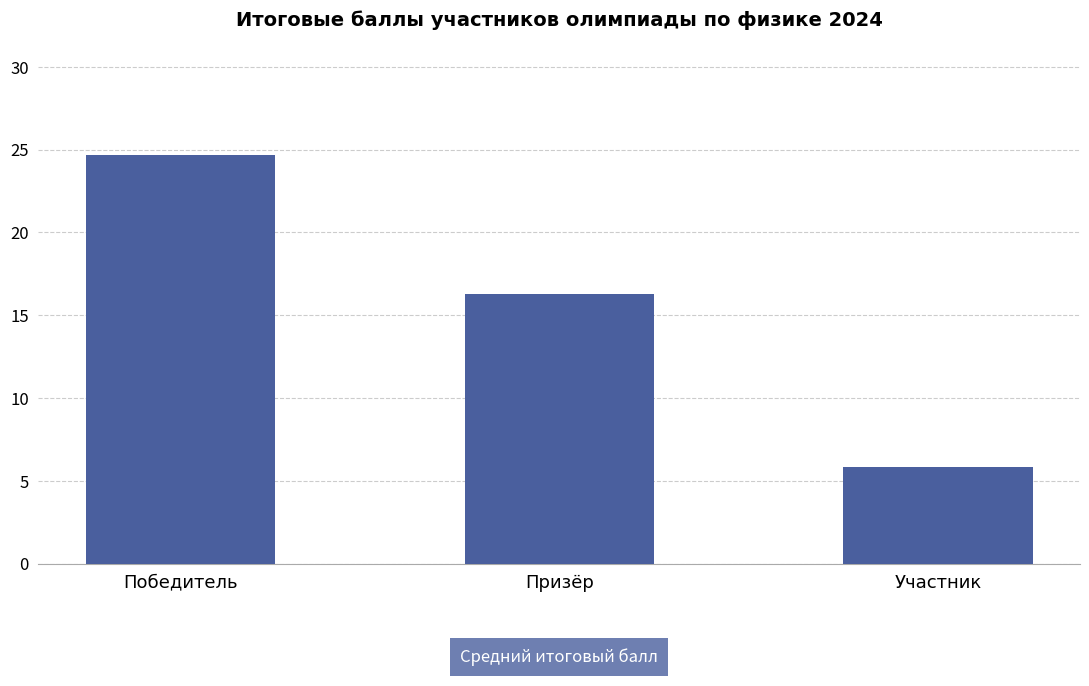

Reading left to right, what are all the values shown in this chart?

Победитель=24.7	Призёр=16.3	Участник=5.8